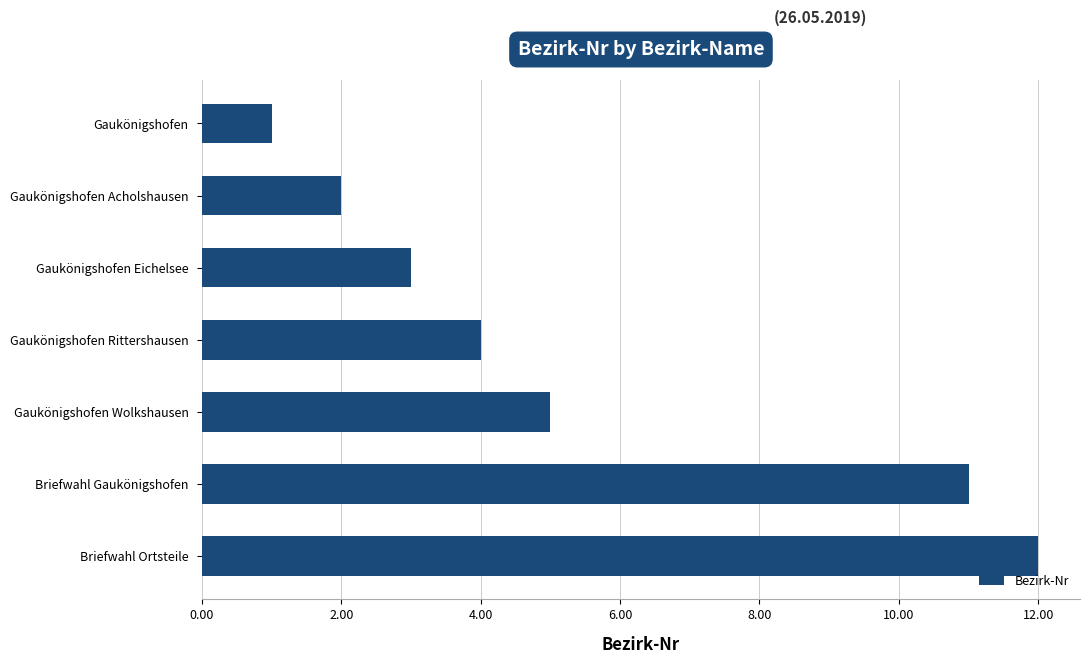

What is the change in value from Gaukönigshofen Rittershausen to Gaukönigshofen Wolkshausen?

+1